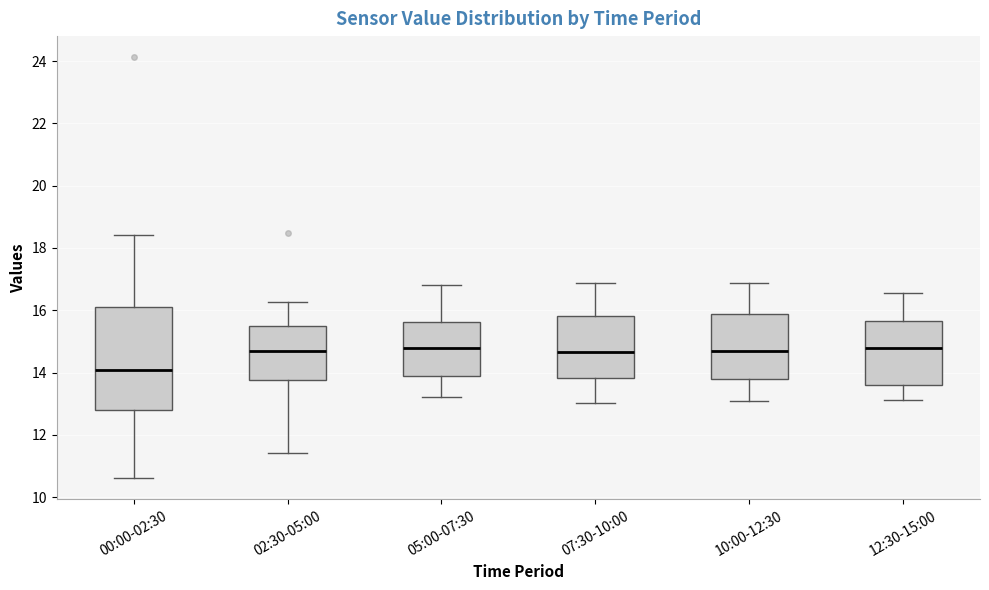

Reading left to right, transcribe this box plot: for each box, give where its median line is, the range the box spans, and where its two whiskers end, as read against the y-axis. The values are not printed on the chart, so give them approximately, as read against the axis.

00:00-02:30: median 14.0, box 12.8 to 16.2, whiskers 10.6 to 18.4
02:30-05:00: median 14.8, box 13.8 to 15.4, whiskers 11.4 to 16.2
05:00-07:30: median 14.8, box 14.0 to 15.6, whiskers 13.2 to 16.8
07:30-10:00: median 14.6, box 13.8 to 15.8, whiskers 13.0 to 16.8
10:00-12:30: median 14.6, box 13.8 to 15.8, whiskers 13.0 to 16.8
12:30-15:00: median 14.8, box 13.6 to 15.6, whiskers 13.2 to 16.6